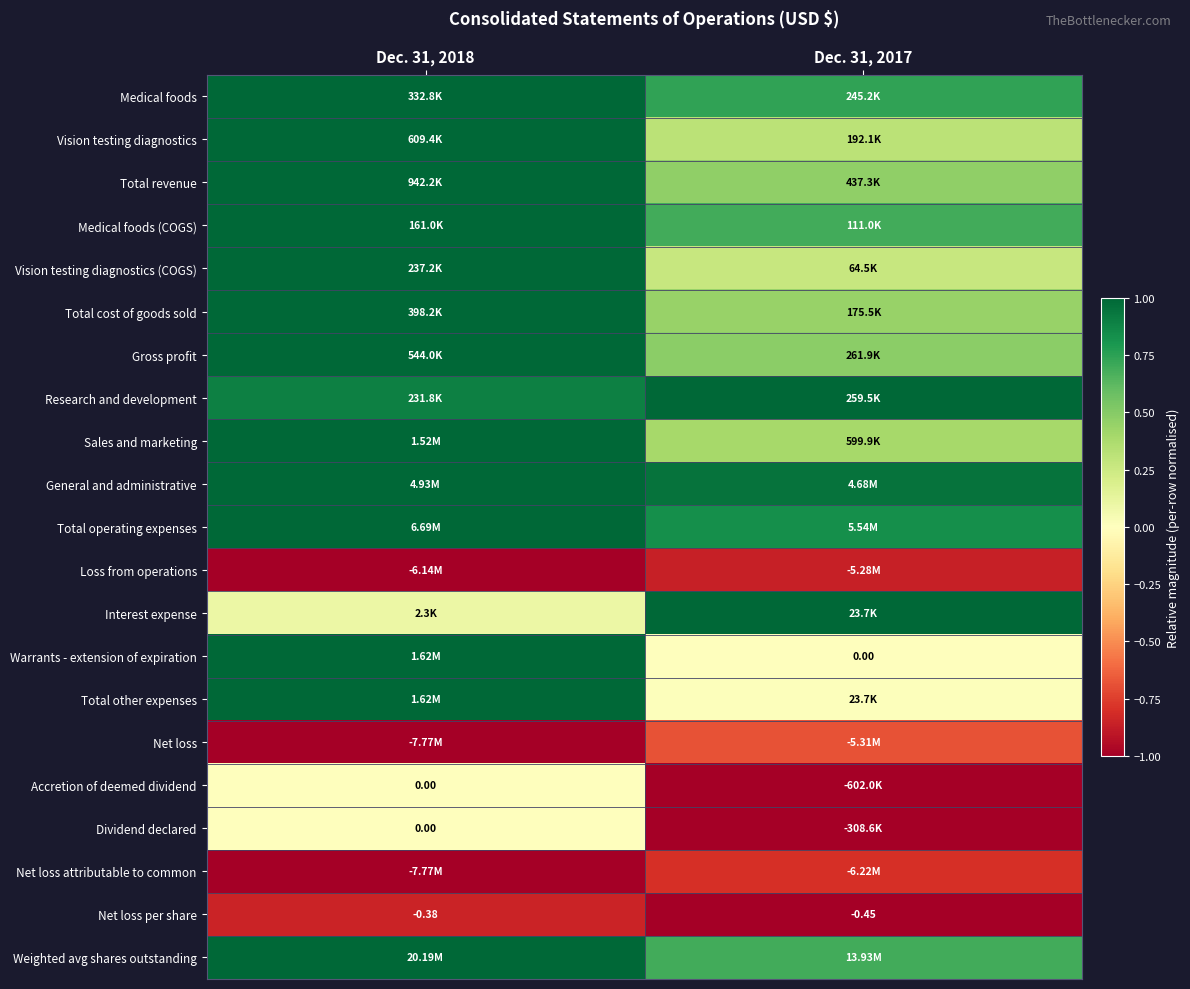

The value of Dividend declared at Dec. 31, 2017 is -0.2. True or false?

False